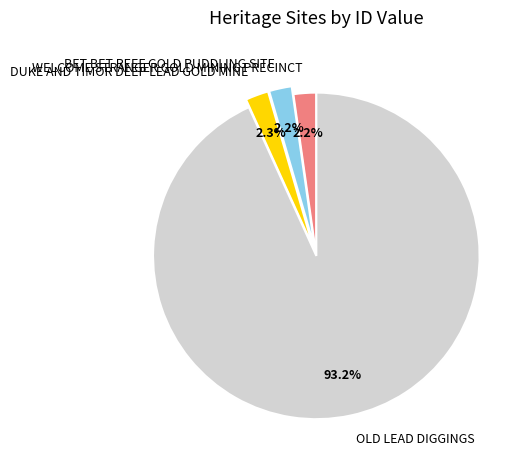

Is the sum of DUKE AND TIMOR DEEP LEAD GOLD MINE and OLD LEAD DIGGINGS greater than half?

Yes